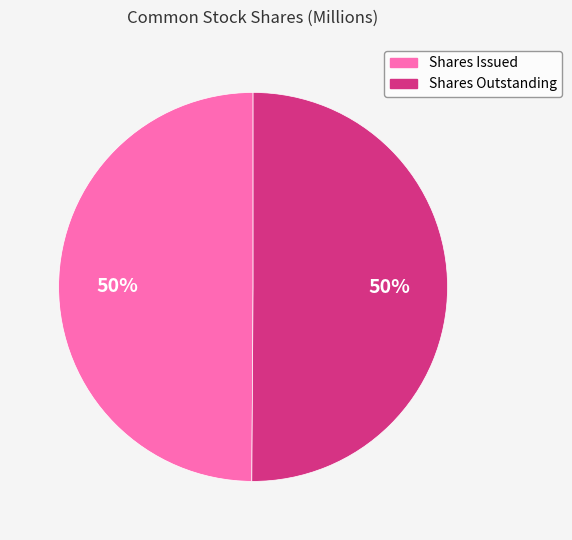

To the nearest percent, what is the average slice percentage?

50%